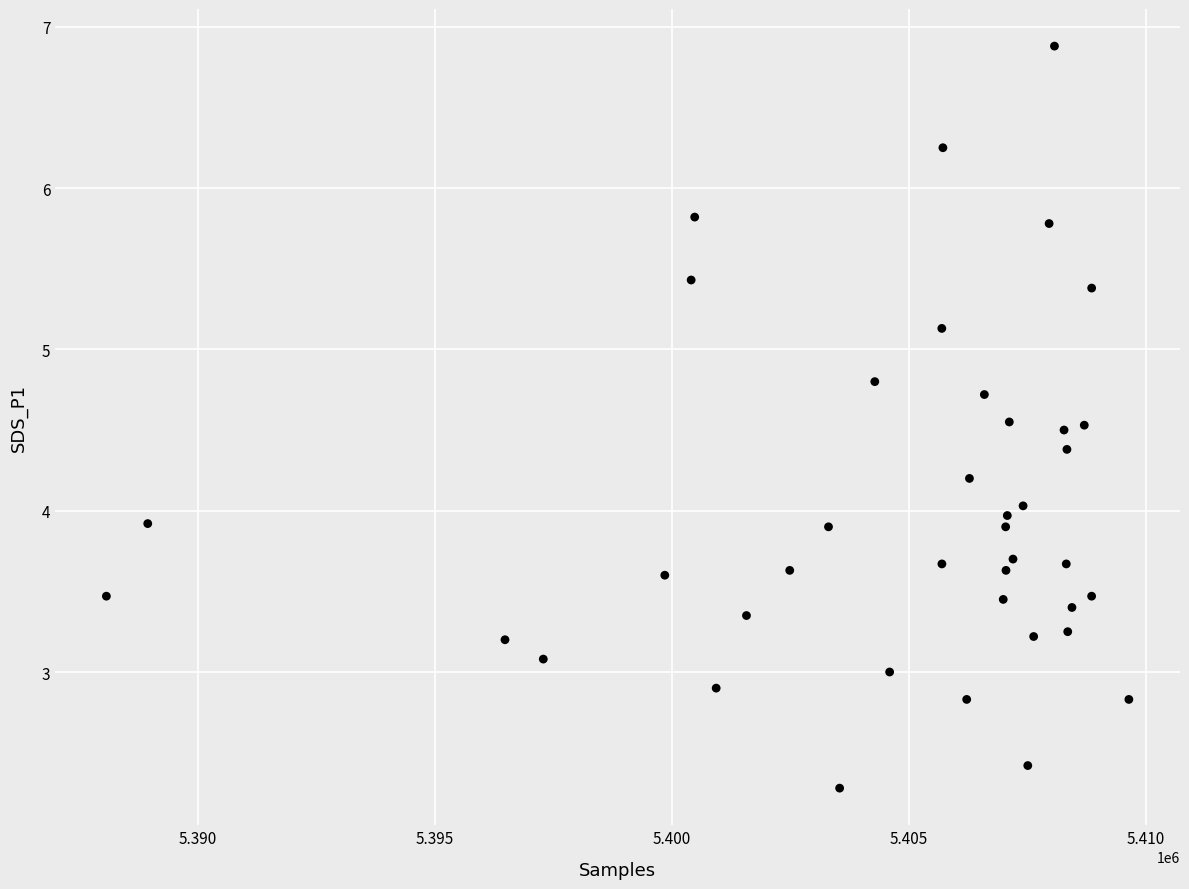

What is the range of Y values (max minus min)?

4.6